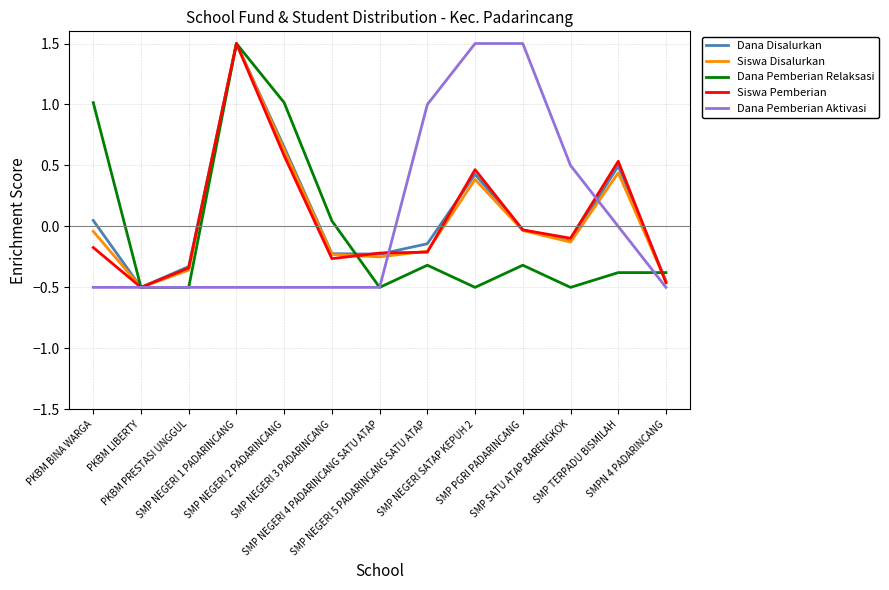

What is the sum of the Siswa Disalurkan values at SMP TERPADU BISMILAH and SMP NEGERI 3 PADARINCANG?

0.2